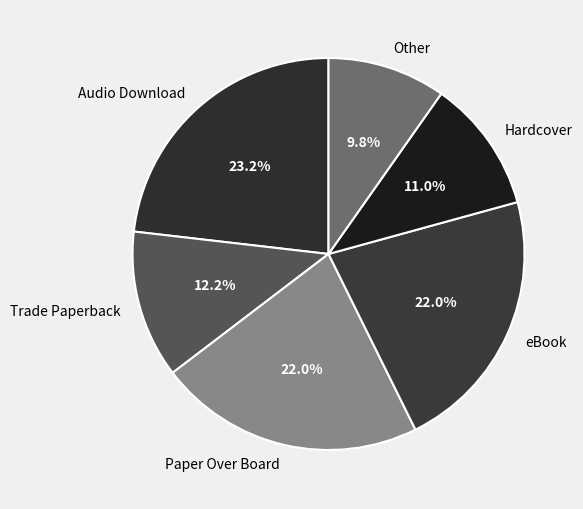

Which slice is the smallest?

Other